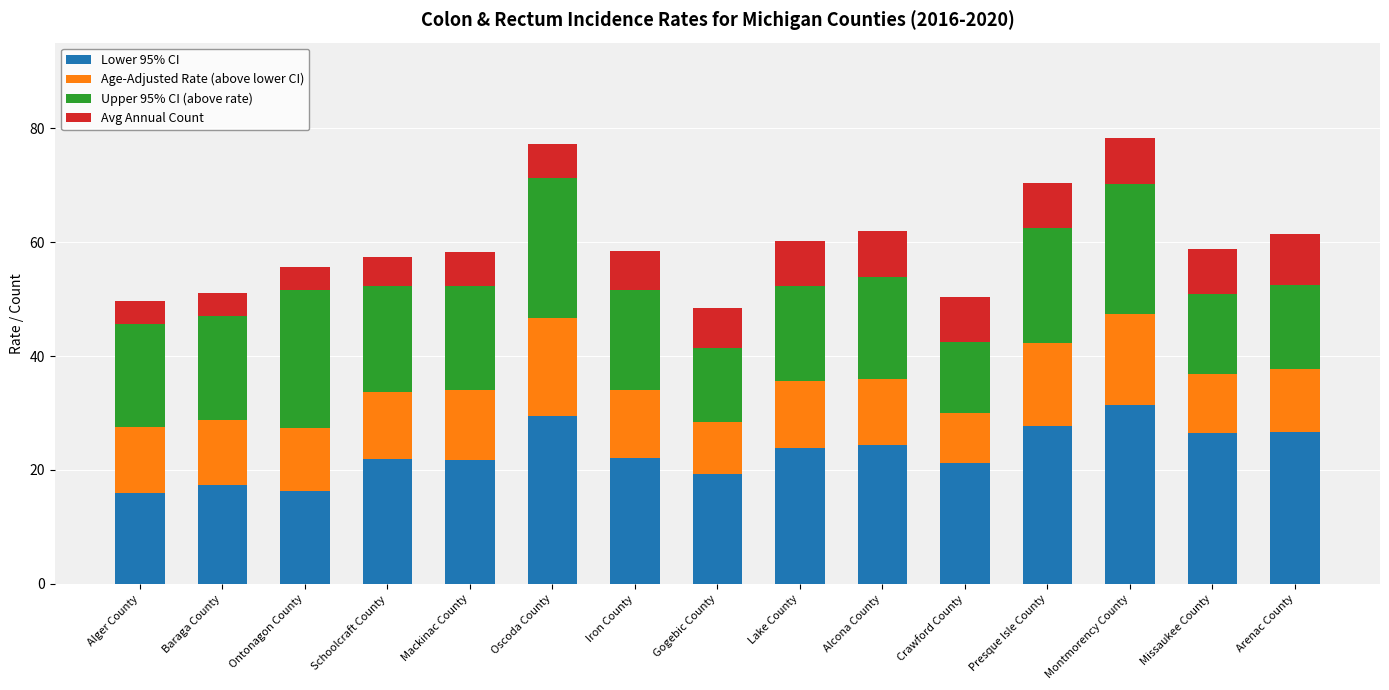

Read the Lower 95% CI value at Missaukee County.

26.4